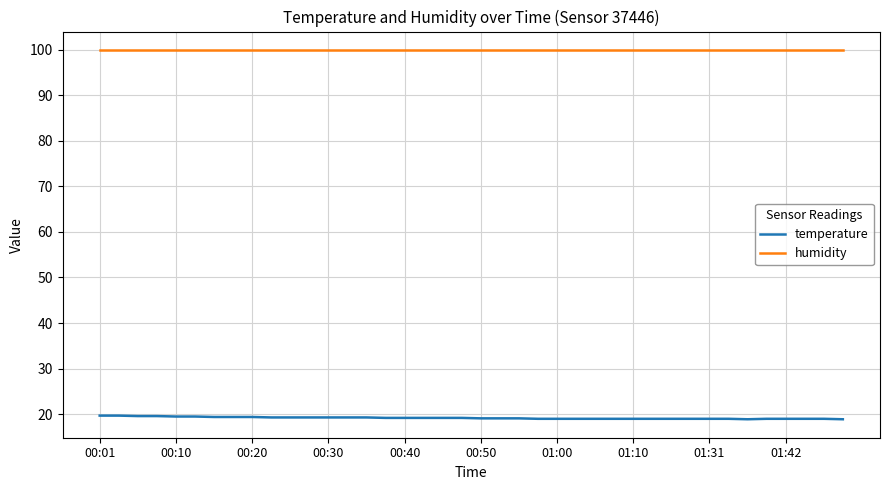

Which series has the largest total across all categories?

humidity